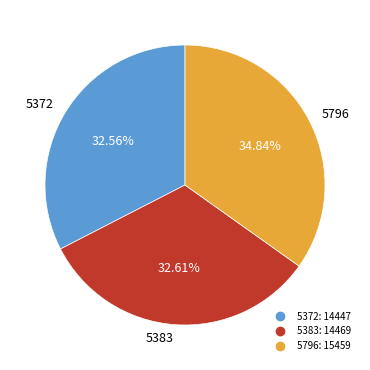

The 5372 slice represents 40% of the pie. True or false?

False